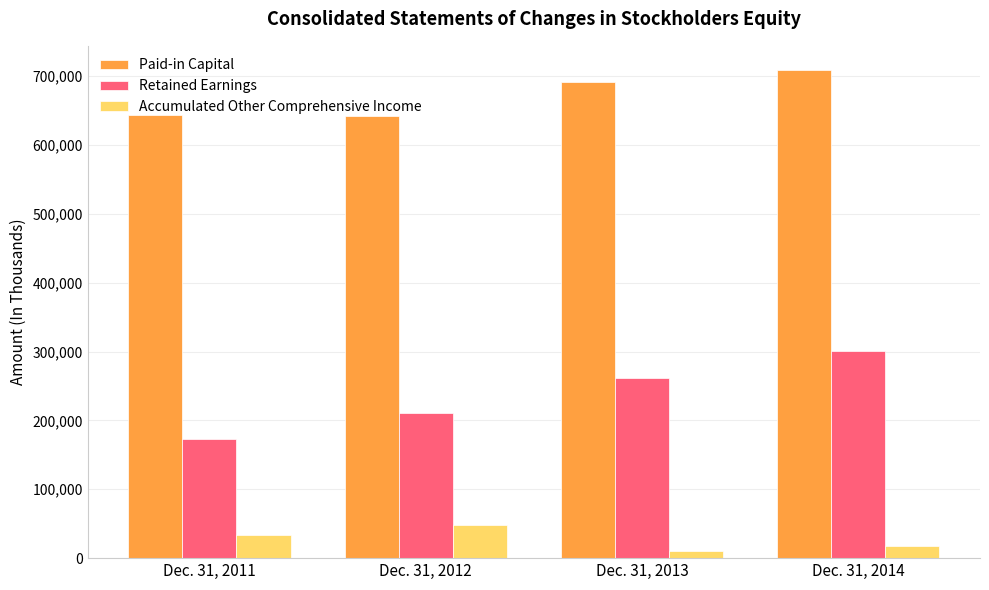

What is the difference between the Accumulated Other Comprehensive Income values at Dec. 31, 2014 and Dec. 31, 2013?

8099